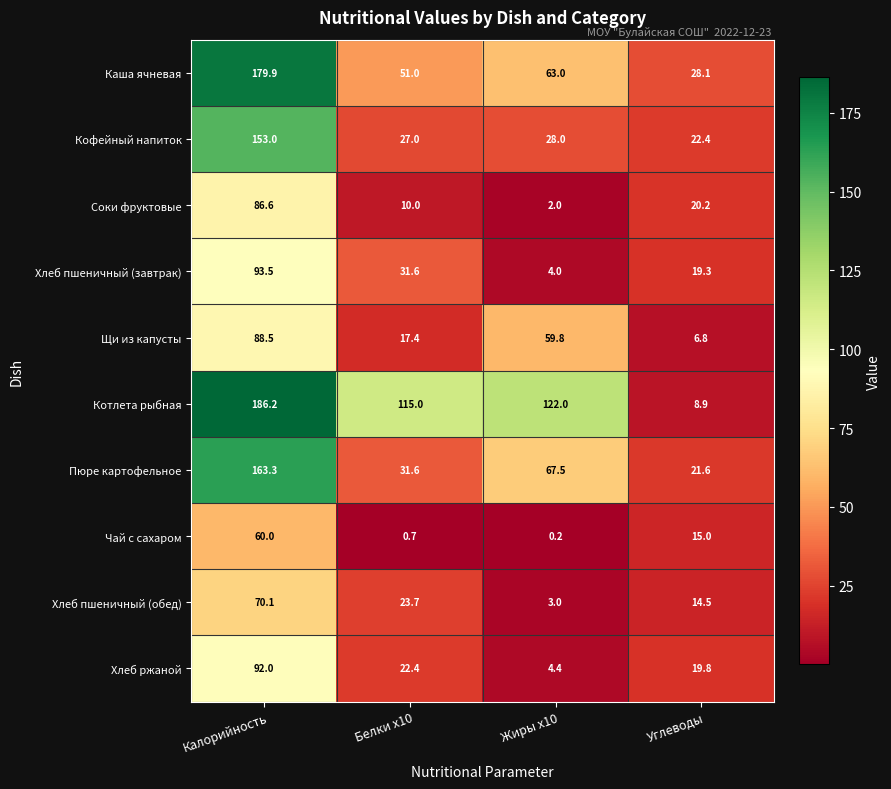

Rank the series at Углеводы from lowest to highest value.

Щи из капусты, Котлета рыбная, Хлеб пшеничный (обед), Чай с сахаром, Хлеб пшеничный (завтрак), Хлеб ржаной, Соки фруктовые, Пюре картофельное, Кофейный напиток, Каша ячневая